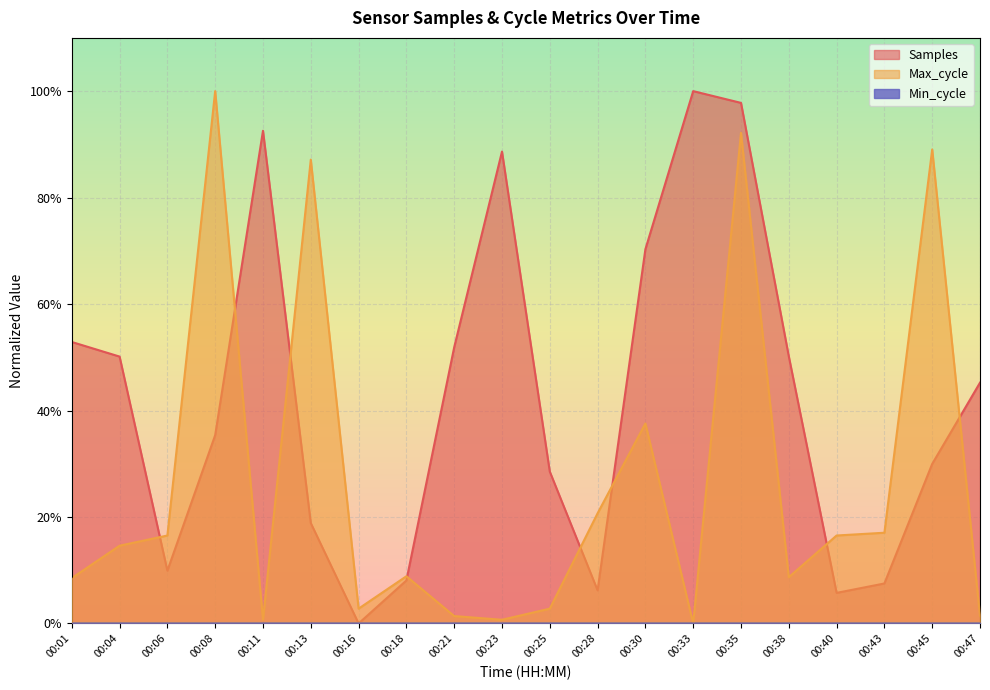

Does the chart display data point markers on the line(s)?

No